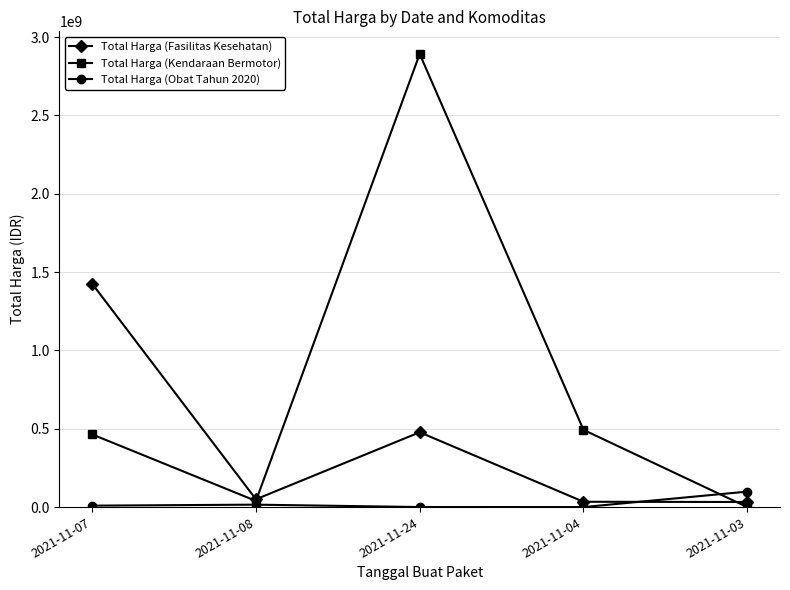

What is the sum of the Total Harga (Kendaraan Bermotor) values at 2021-11-08 and 2021-11-07?

503442100